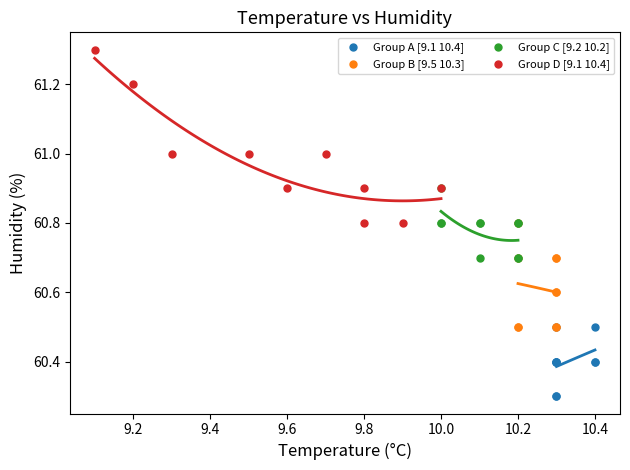

Which series has the largest Y range (max minus min)?

Group D [9.1 10.4]